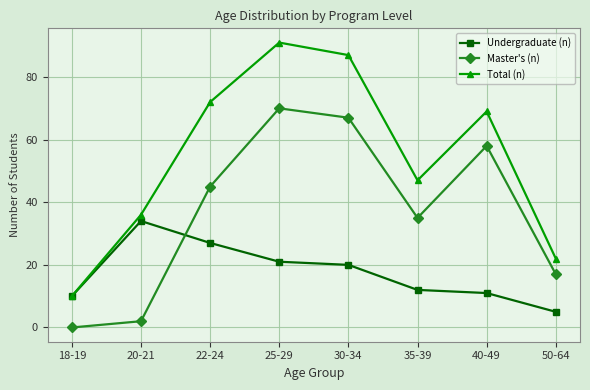

What is the value of the Master's (n) point at the 2nd from the left?

2